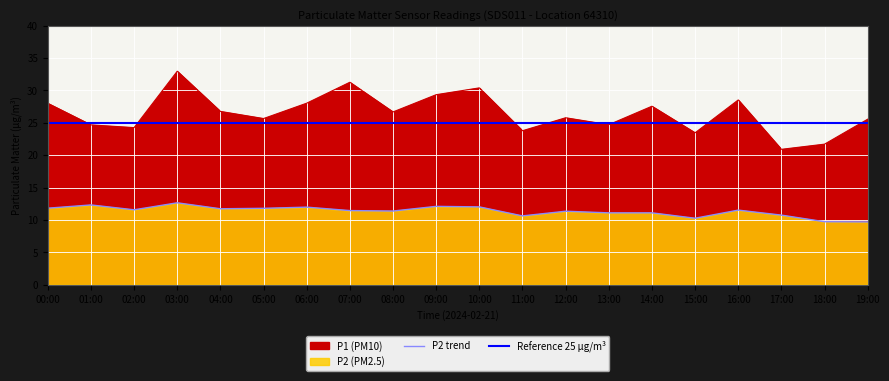

Which label corresponds to the largest value in the chart?

03:00